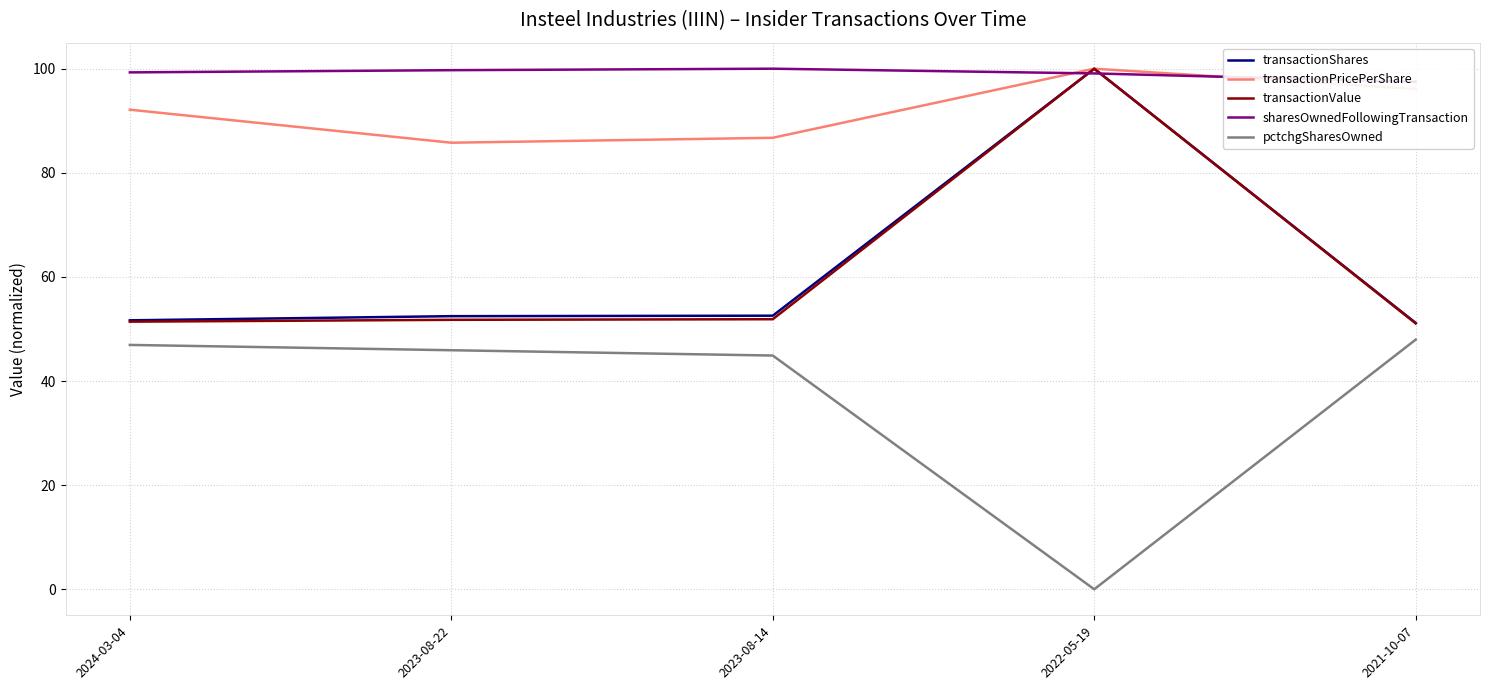

Rank the series by their maximum value, from highest to lowest.

transactionShares, transactionPricePerShare, transactionValue, sharesOwnedFollowingTransaction, pctchgSharesOwned